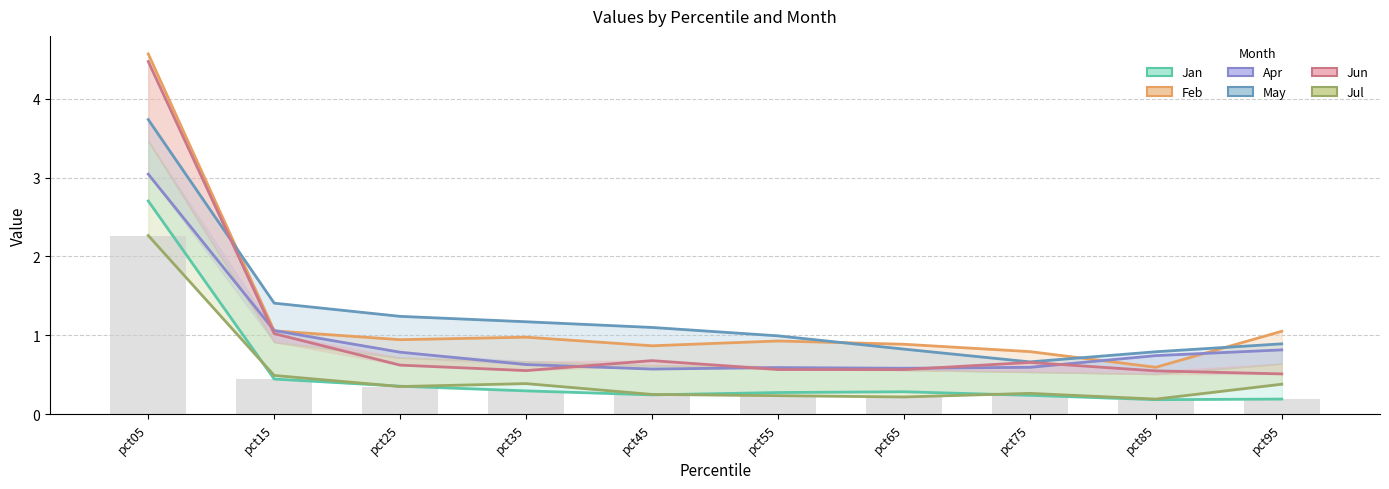

The Feb series shows 0.9 at pct65. True or false?

True